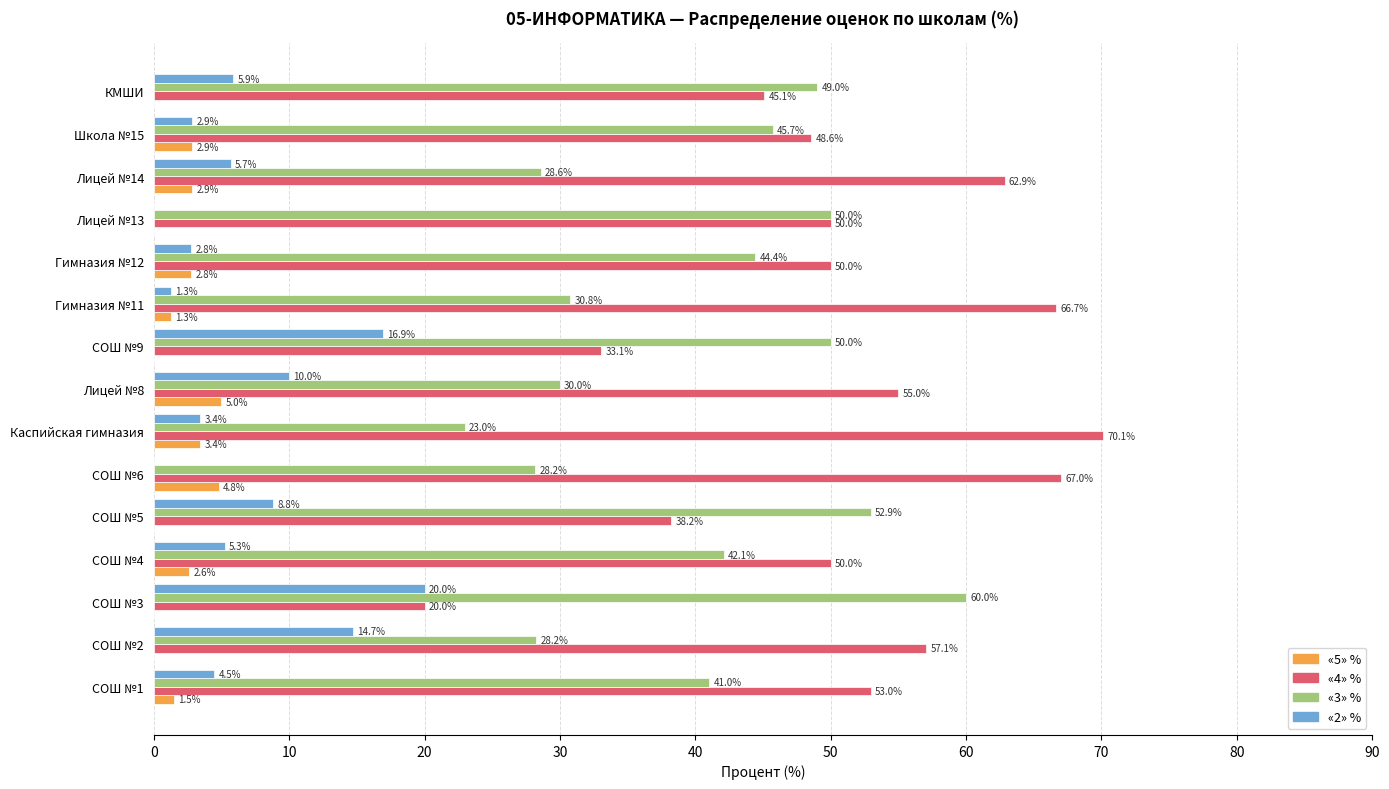

The «2» % series shows 5.9 at КМШИ. True or false?

True